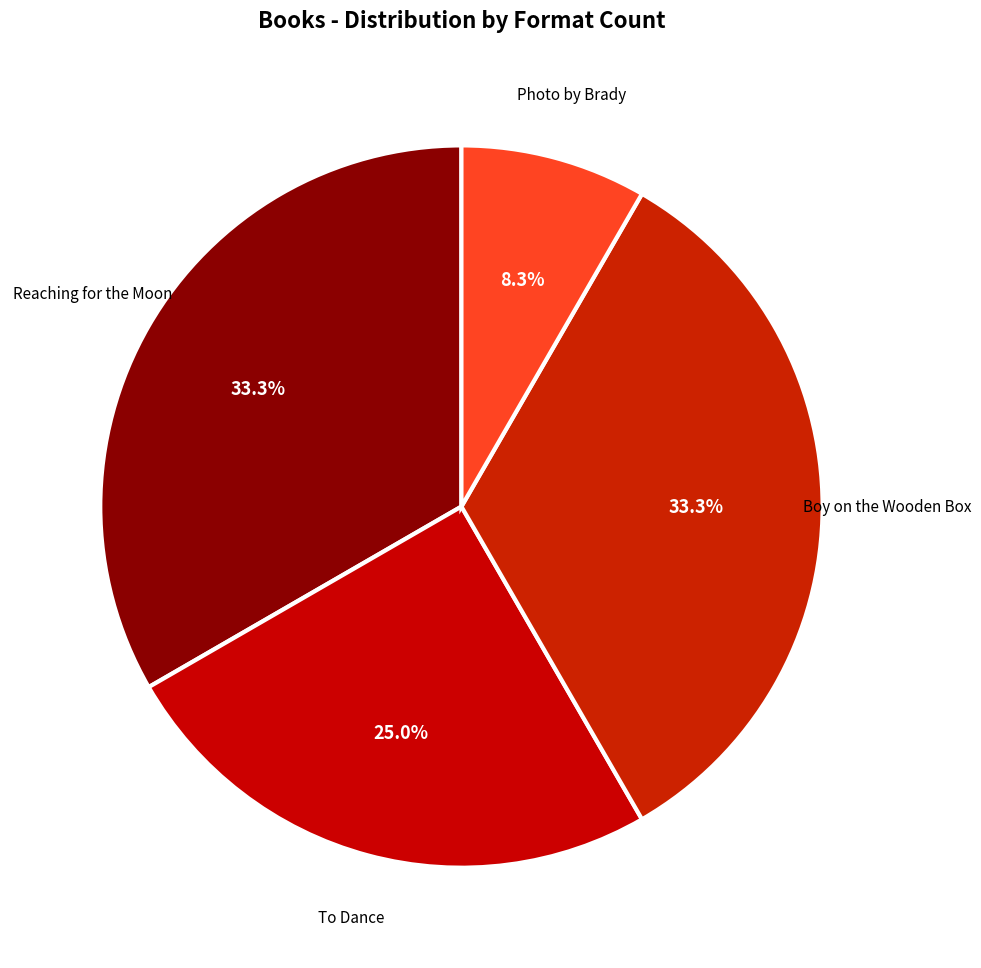

How many segments does this pie chart have?

4